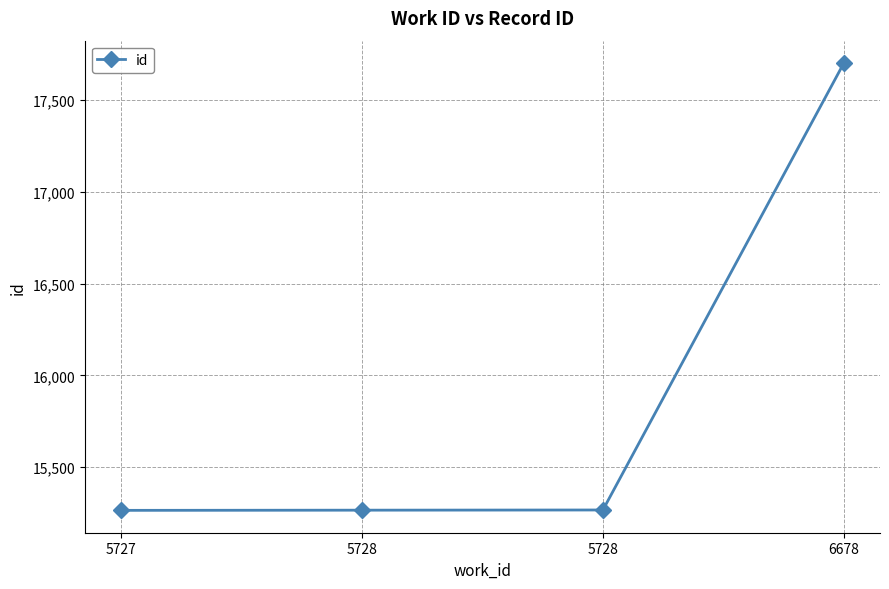

How many lines are shown in the chart?

1